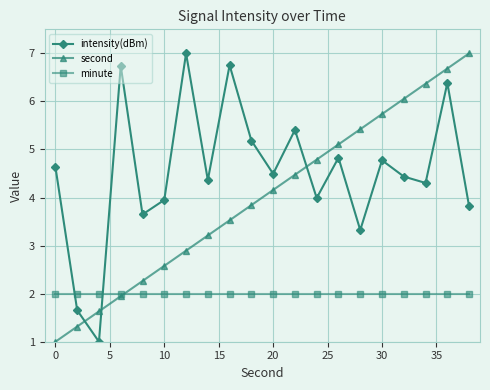

Which series has the largest total across all categories?

intensity(dBm)